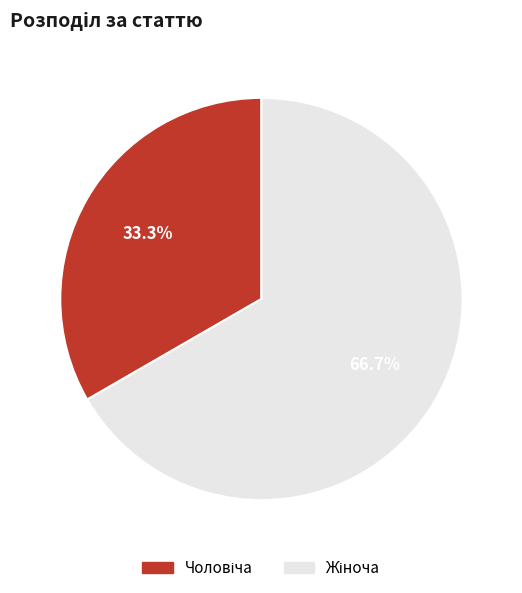

Does any single category account for the majority?

Yes